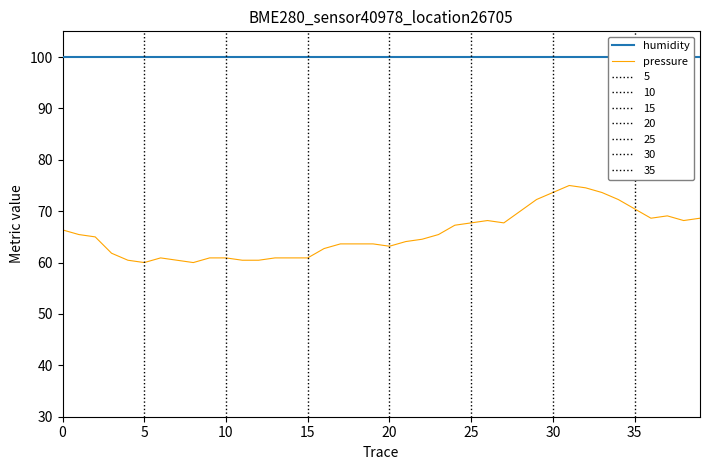

How many lines are shown in the chart?

2